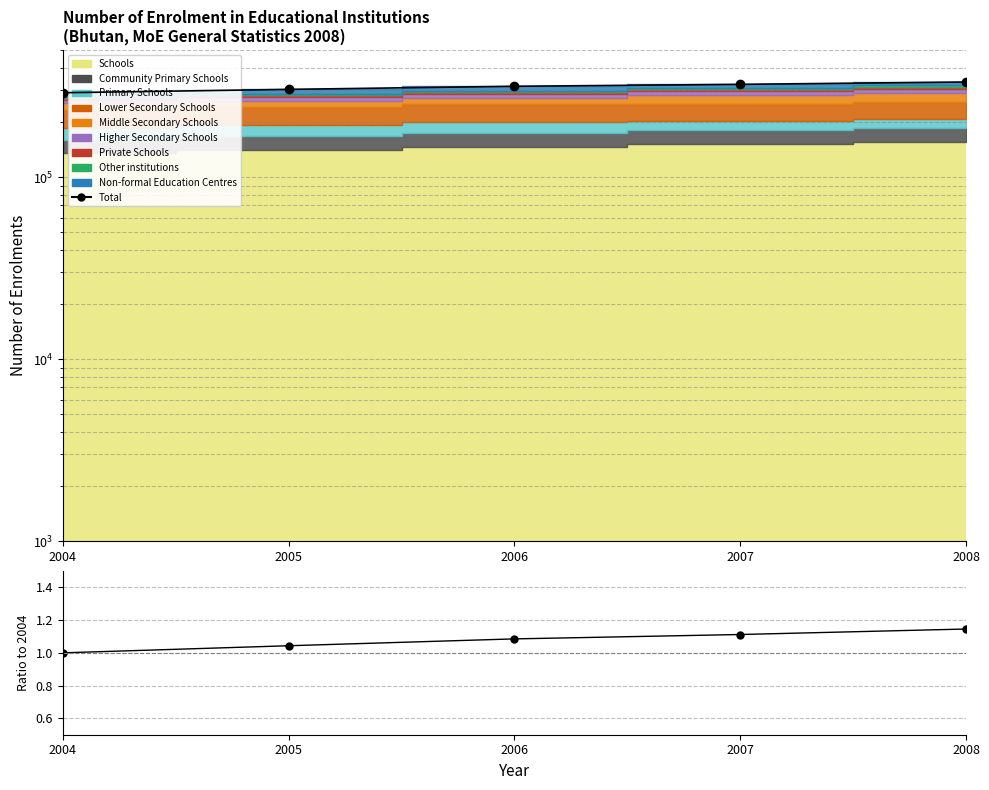

Where is Total ratio nearest to the value 1?

2004